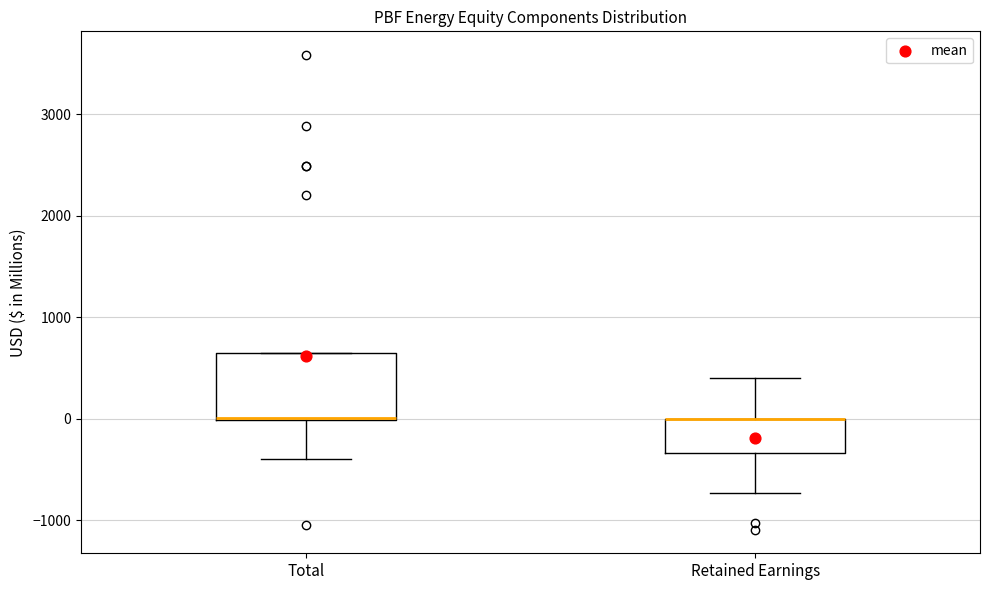

Comparing the boxes themselves (not the whiskers), which one is the tallest?

Total